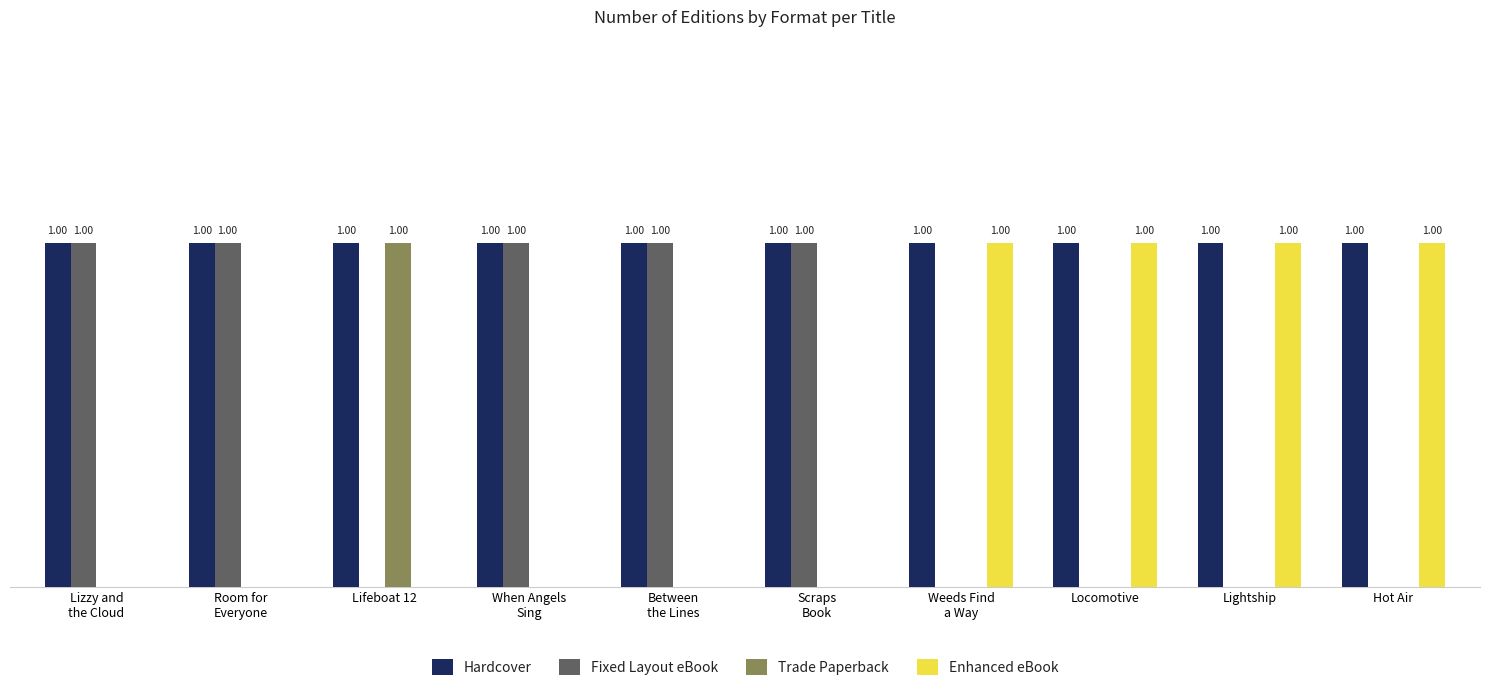

Which series has the largest total across all categories?

Hardcover